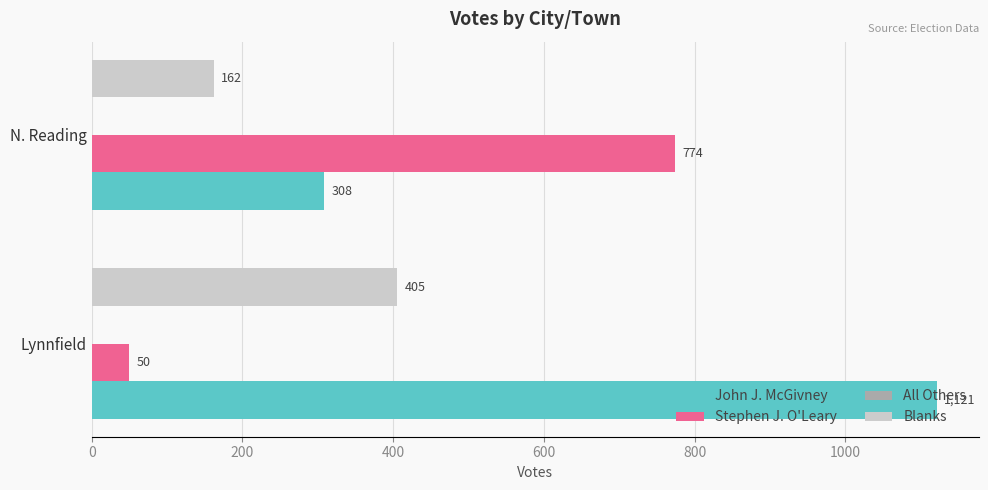

What is the average value of the Stephen J. O'Leary series?

412